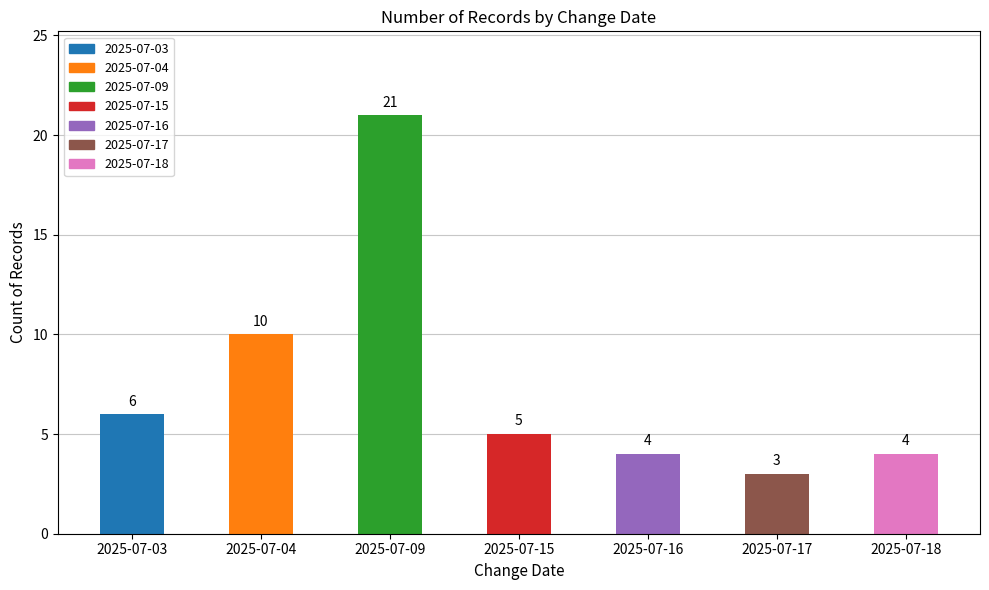

How many bars are there in total?

7